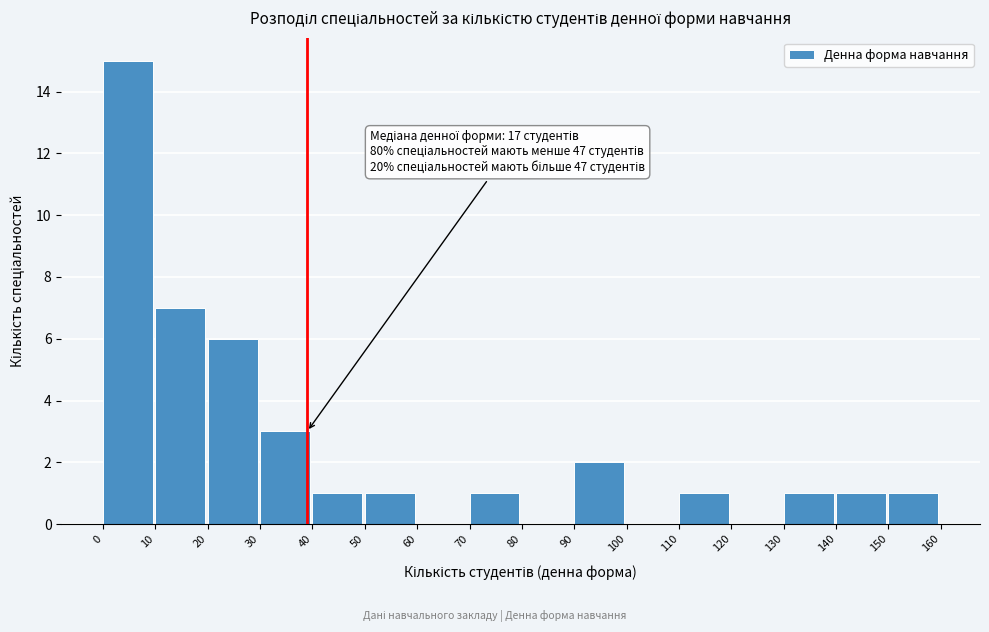

Over which range of the x-axis is the bar tallest?

0 to 10